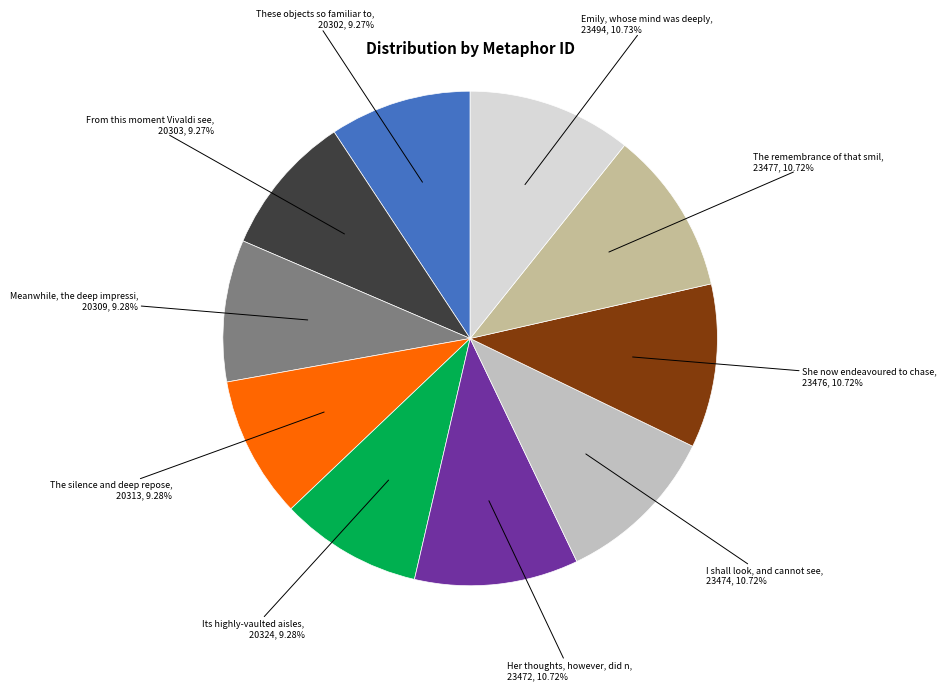

Is there a majority slice in this chart?

No